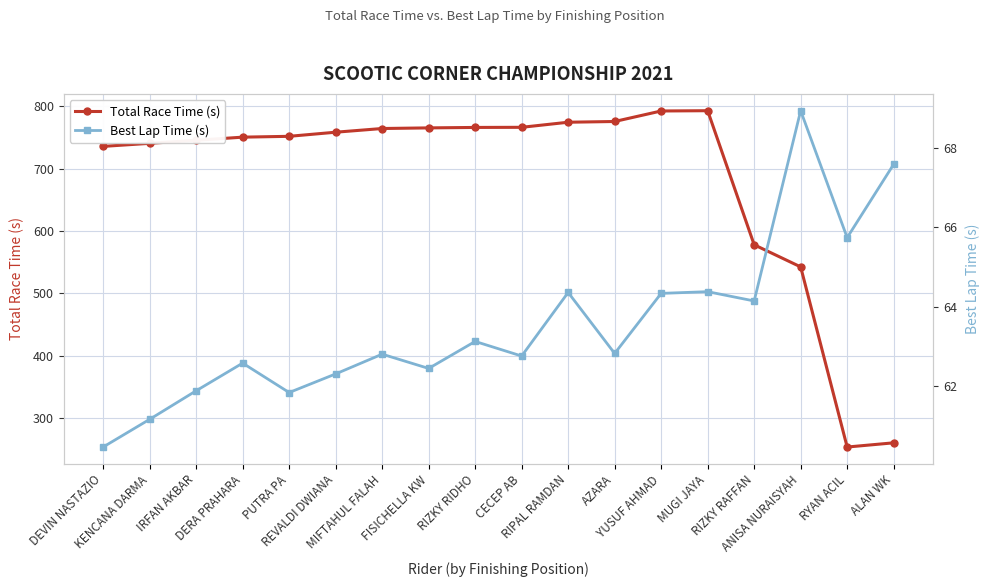

List the series in order of their overall mean, lowest first.

Best Lap Time (s), Total Race Time (s)